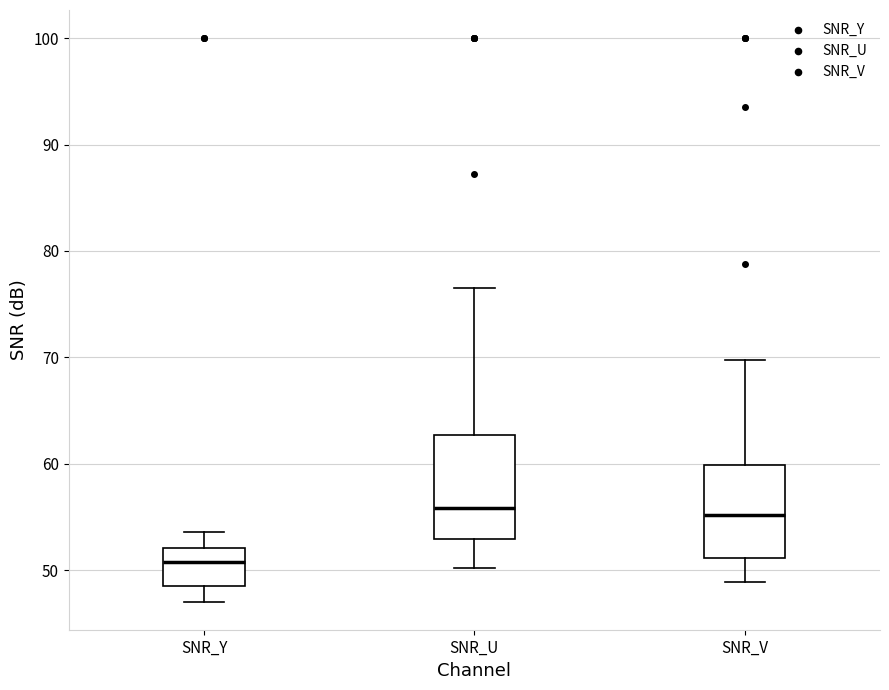

Comparing the boxes themselves (not the whiskers), which one is the tallest?

SNR_U